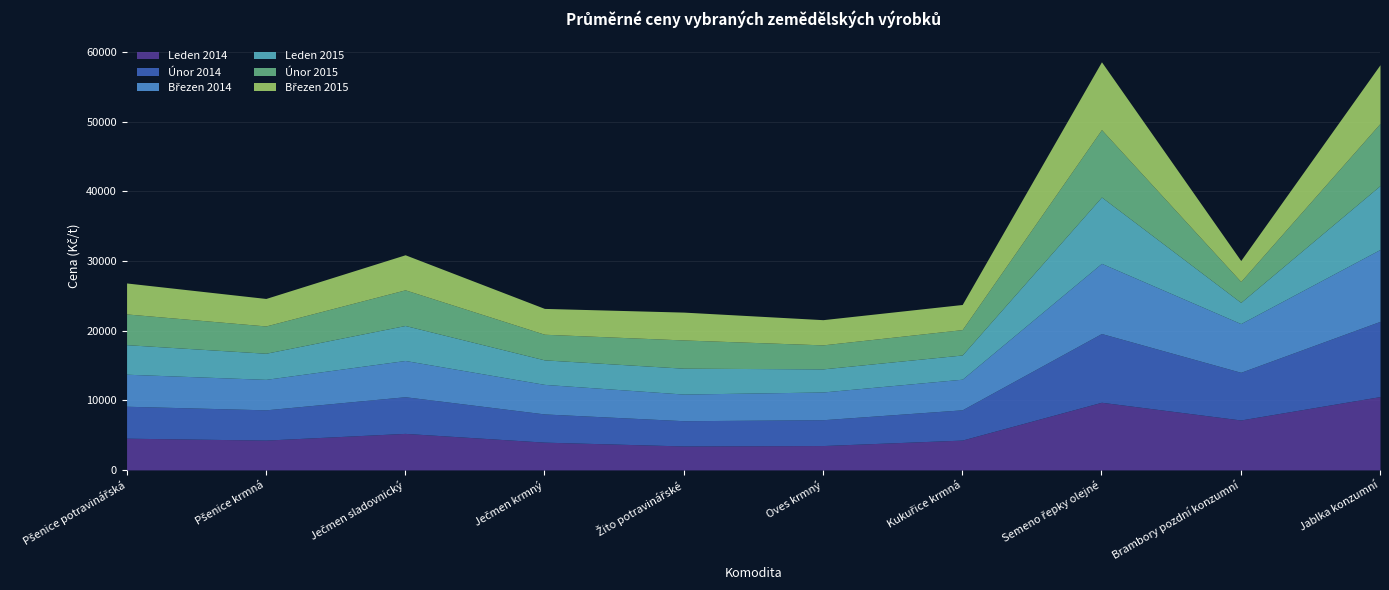

What is the maximum value shown in the chart?

10800